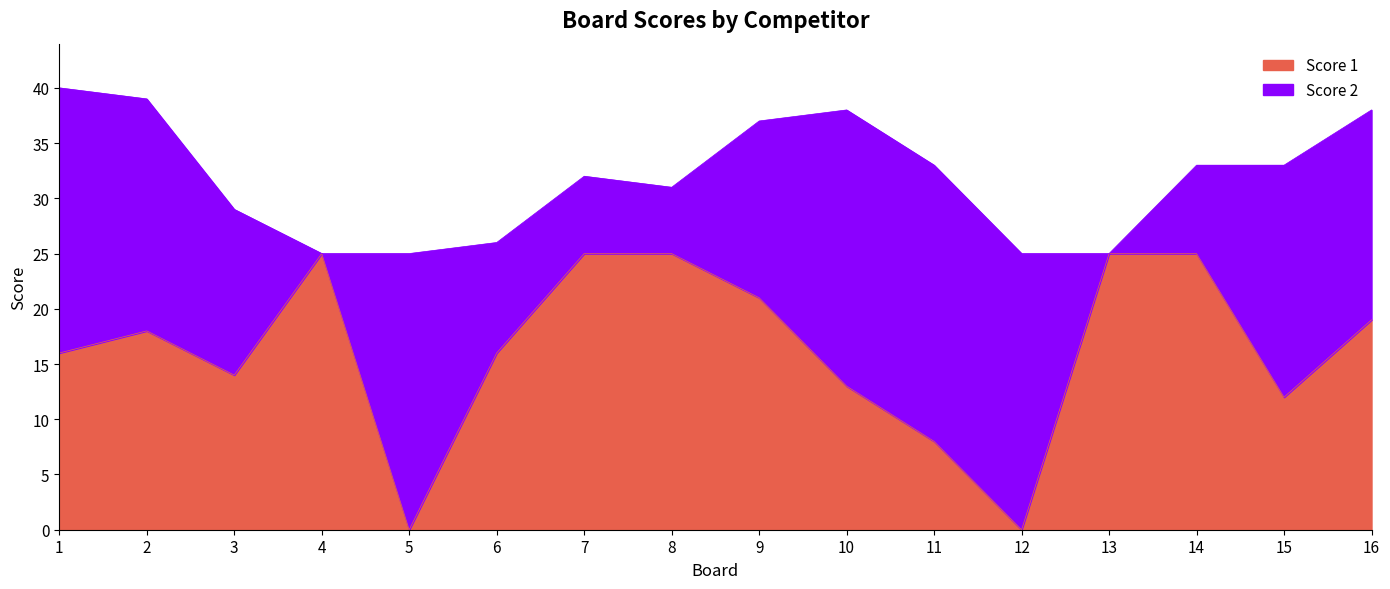

At which category does the data reach its first local peak?

2